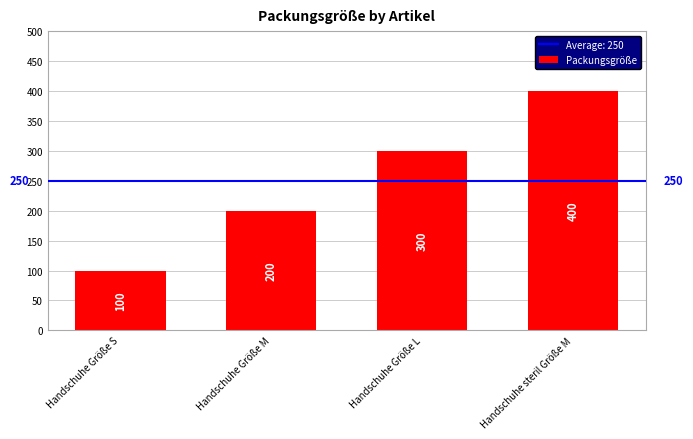

Where is the data nearest to the value 250?

Handschuhe Größe M